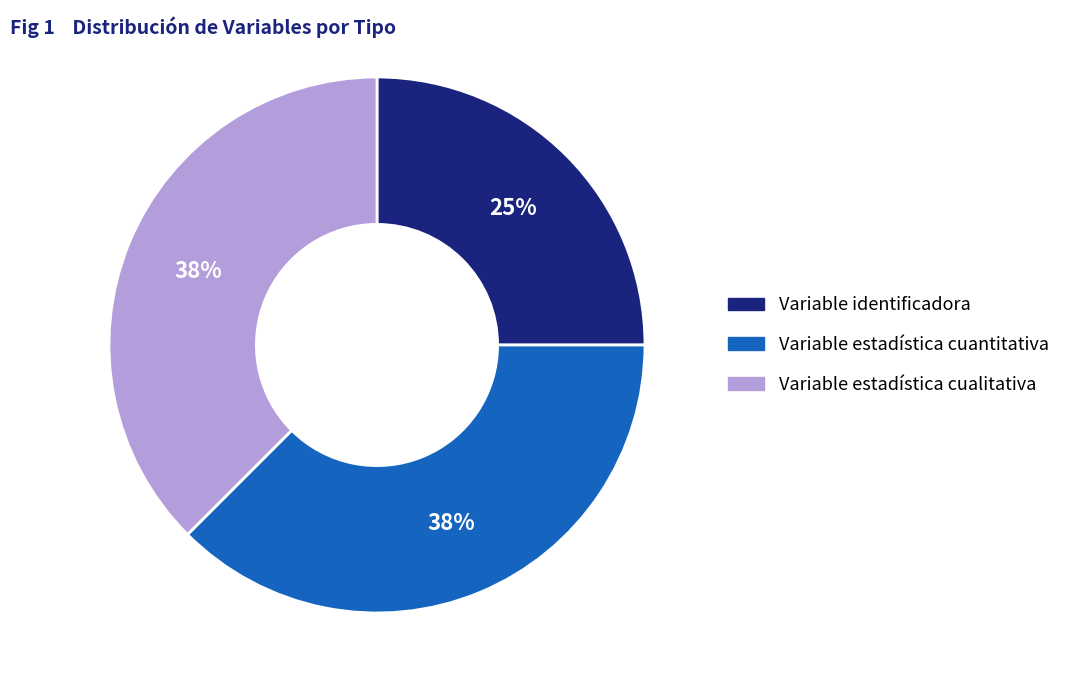

To the nearest percent, what is the average slice percentage?

33%